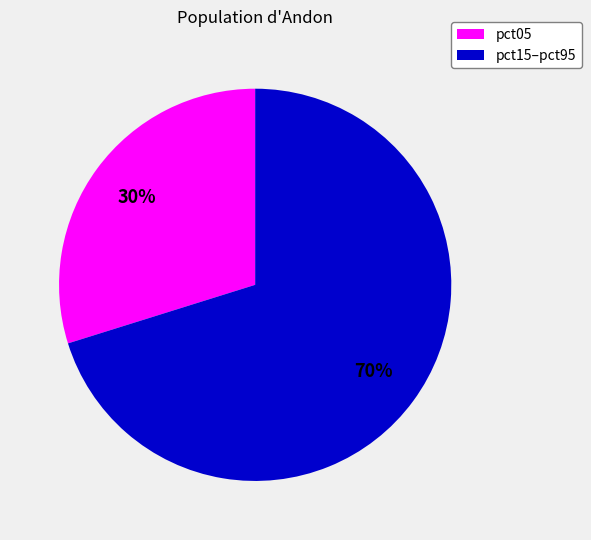

Does any single category account for the majority?

Yes